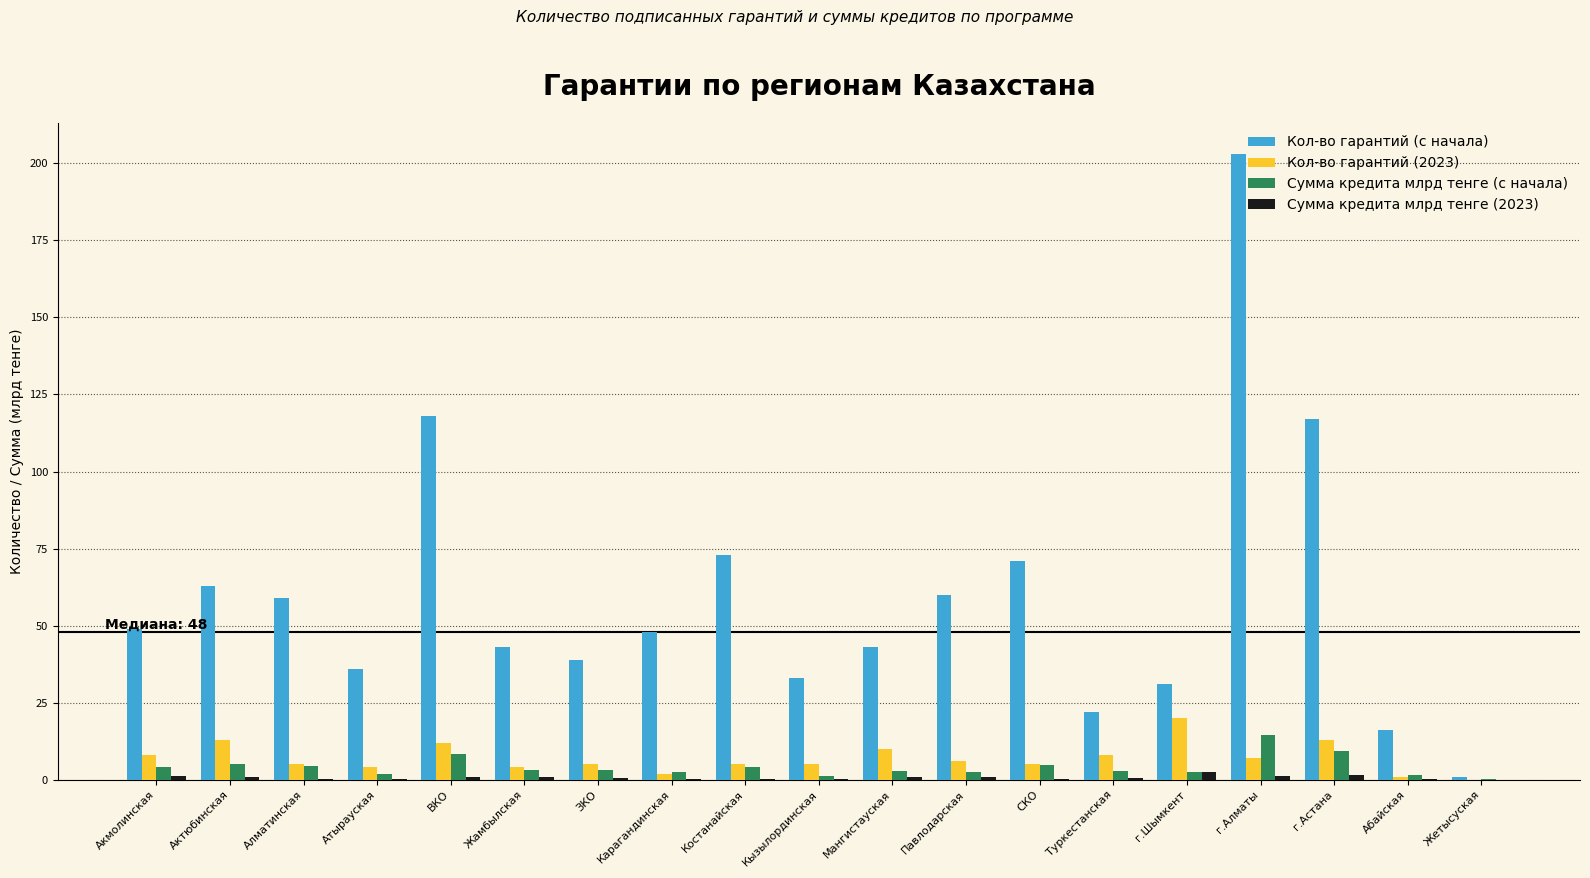

Is it true that Кол-во гарантий (2023) equals 5.0 at Кызылординская?

True